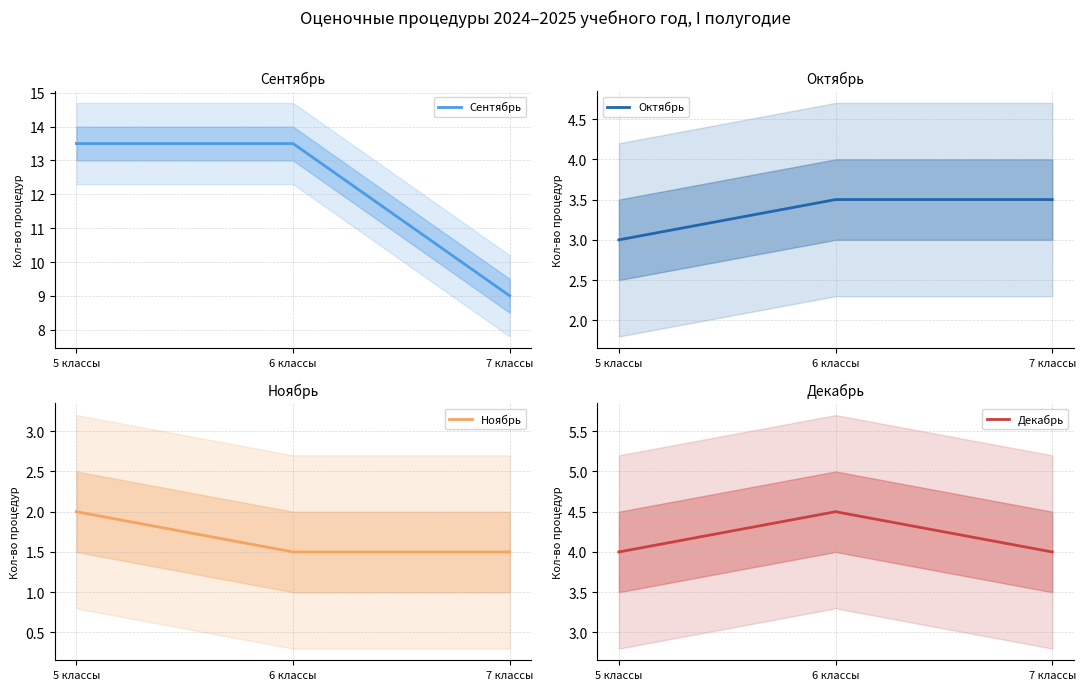

Reading left to right, what are all the values shown in this chart?

Сентябрь: 5 классы=13.5	6 классы=13.5	7 классы=9.0
Октябрь: 5 классы=3.0	6 классы=3.5	7 классы=3.5
Ноябрь: 5 классы=2.0	6 классы=1.5	7 классы=1.5
Декабрь: 5 классы=4.0	6 классы=4.5	7 классы=4.0